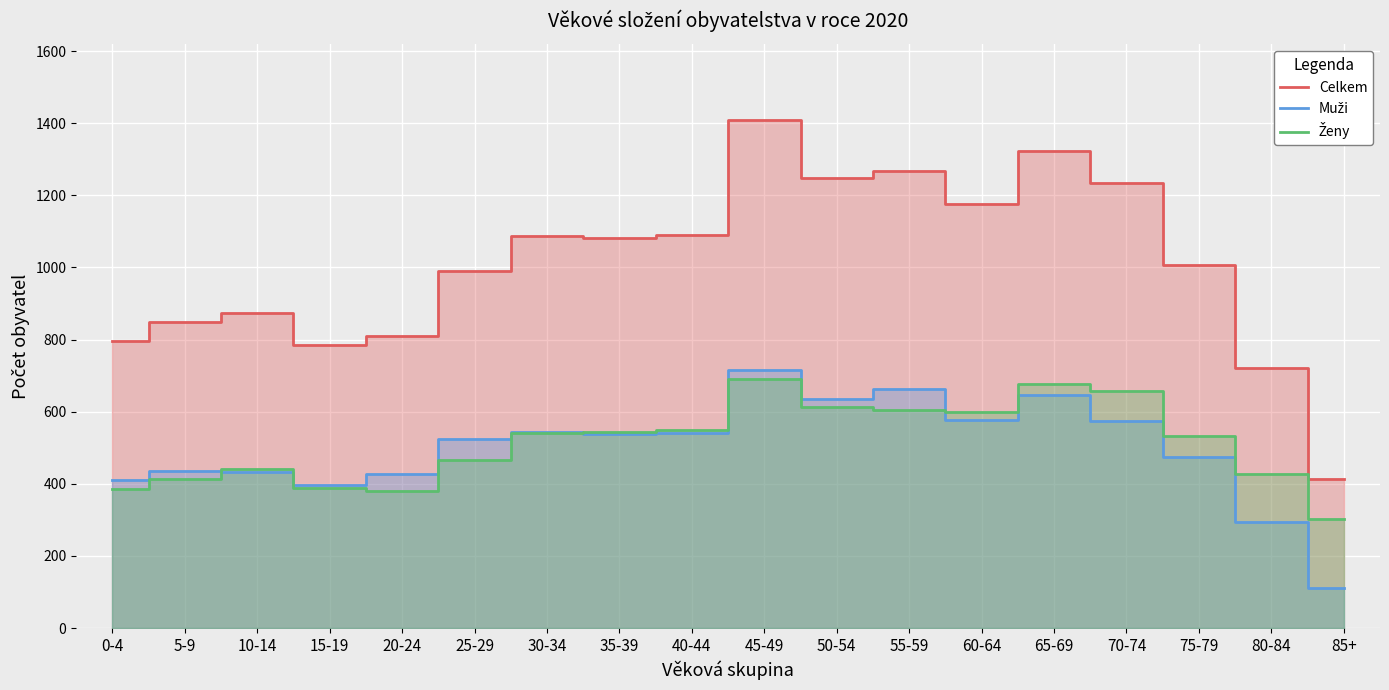

What is the sum of all Muži values?

8940